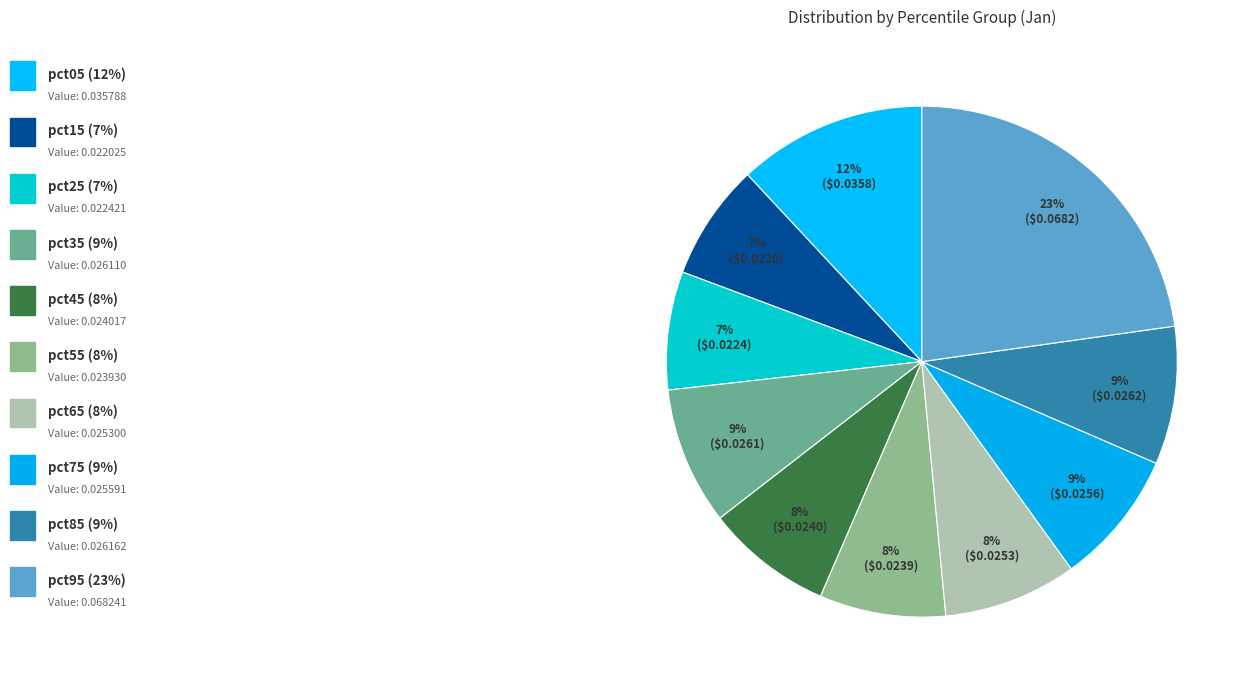

Is there any slice that represents more than half of the pie?

No